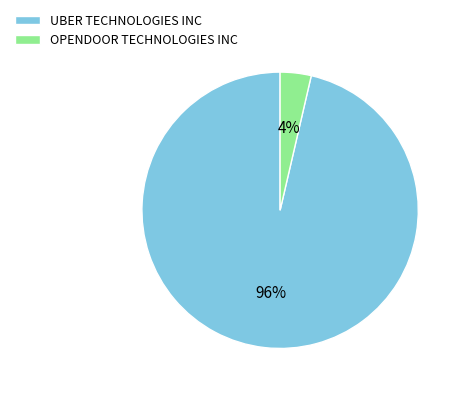

Do OPENDOOR TECHNOLOGIES INC and UBER TECHNOLOGIES INC together represent more than half of the pie?

Yes